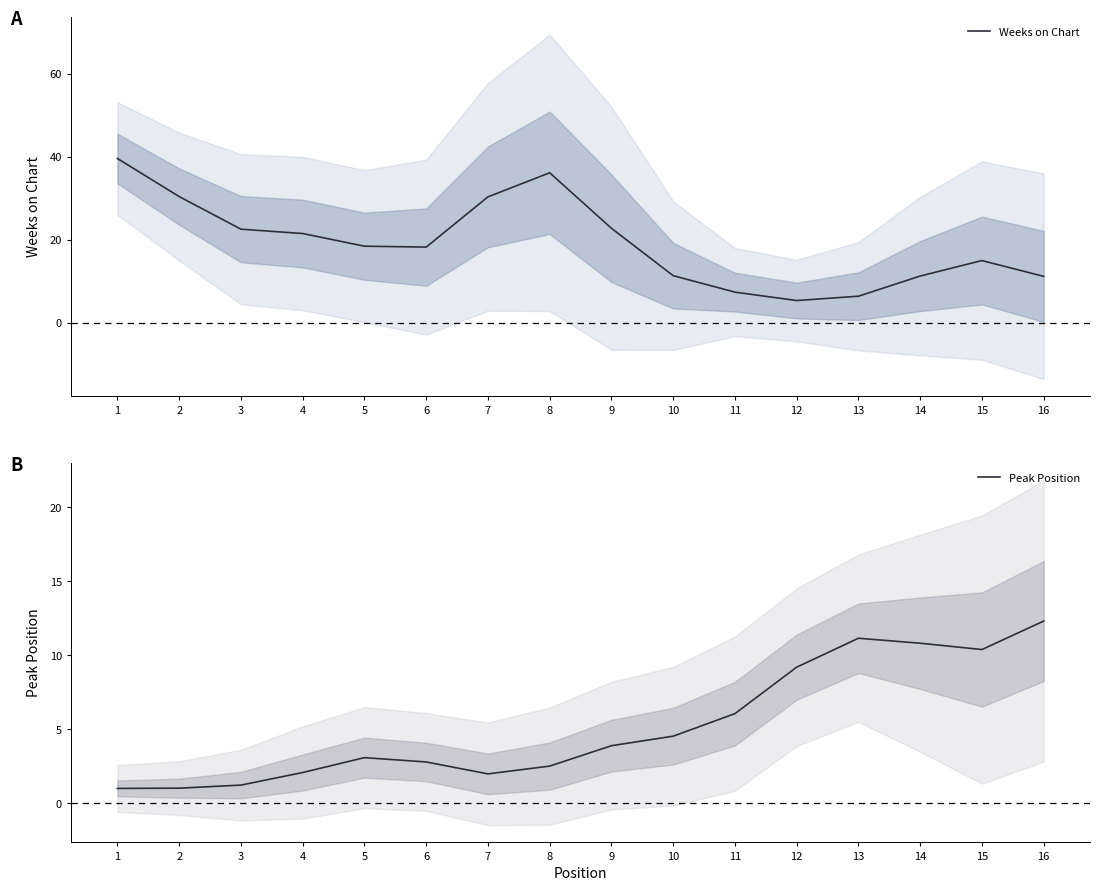

What is the sum of the Weeks on Chart values at 8 and 2?

66.7